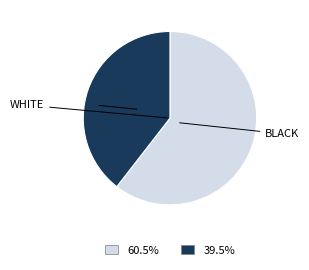

How many slices are in this pie chart?

2